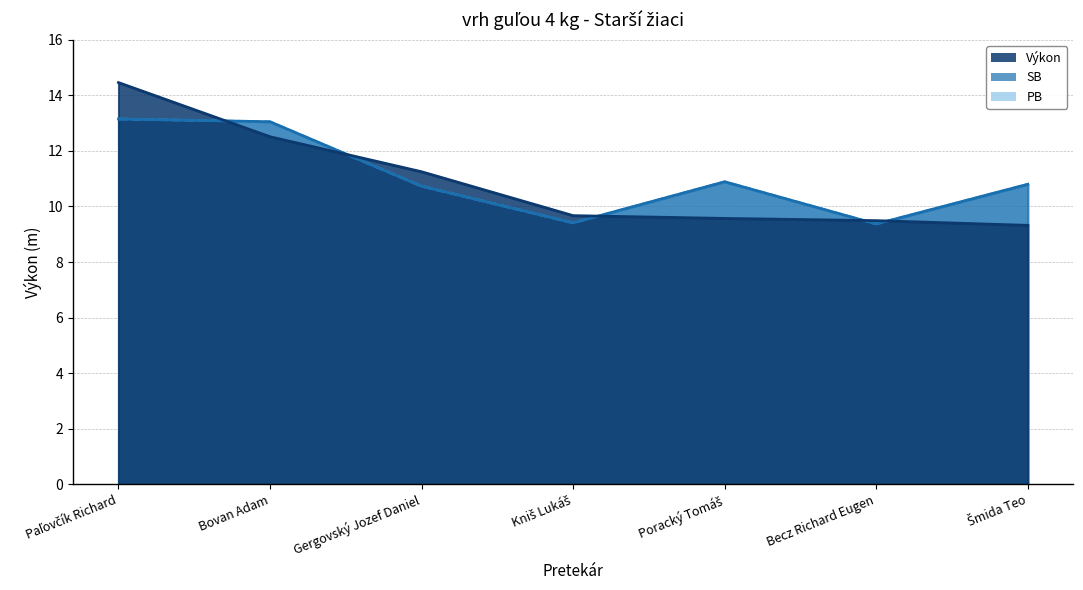

What is the label of the 2nd point from the right?

Becz Richard Eugen